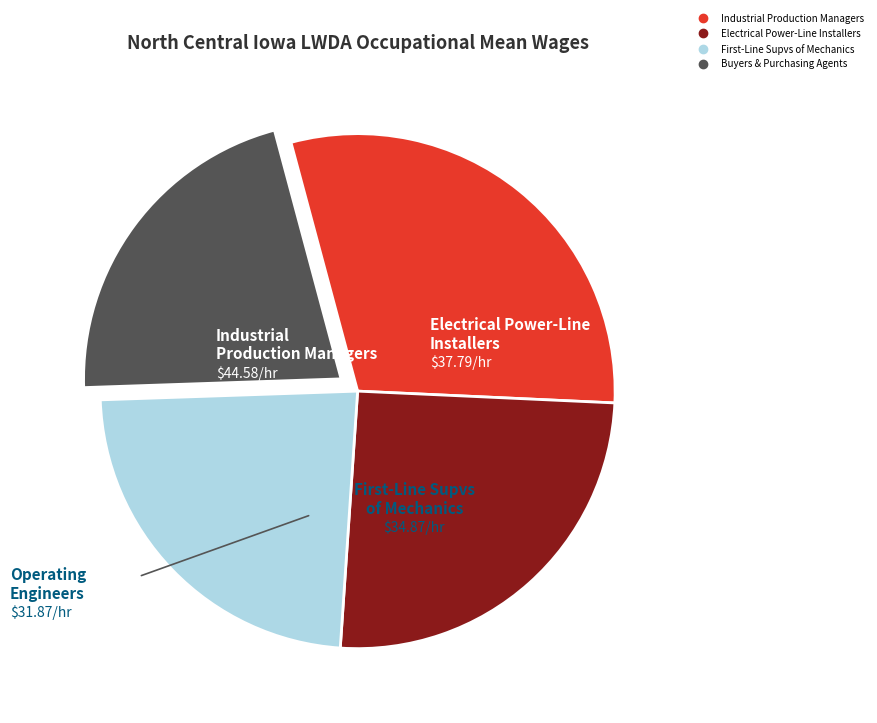

Is there a majority slice in this chart?

No